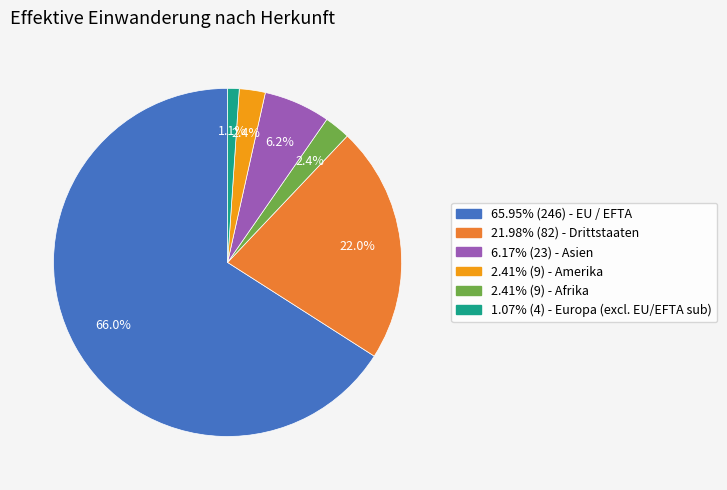

What is the ratio of the value at 6.17% (23) - Asien to the value at 2.41% (9) - Amerika?

0.4